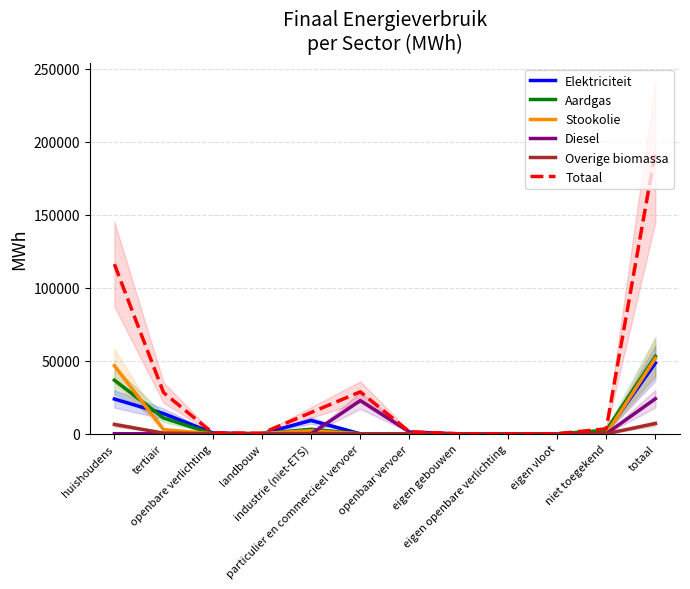

List the series in order of their peak value, lowest first.

Overige biomassa, Diesel, Elektriciteit, Stookolie, Aardgas, Totaal